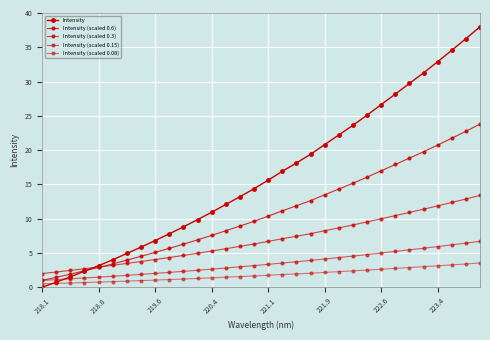

How many data points does each series have?

32